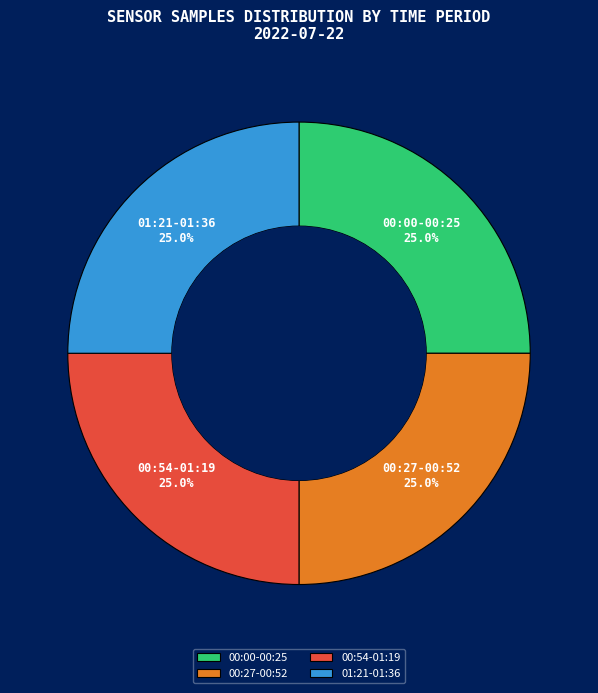

Is there any slice that represents more than half of the pie?

No